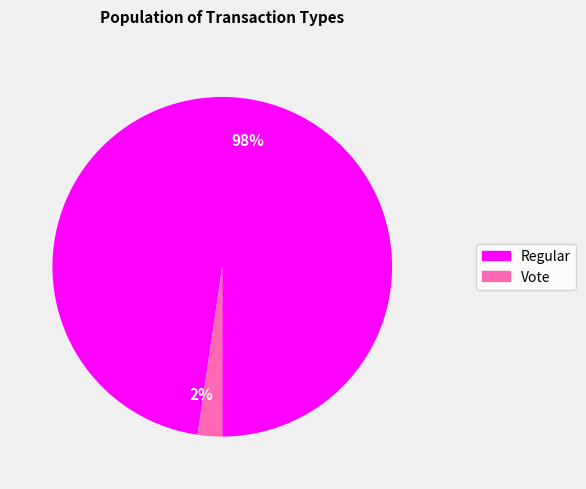

Is it true that 98% is 90% of the pie?

False